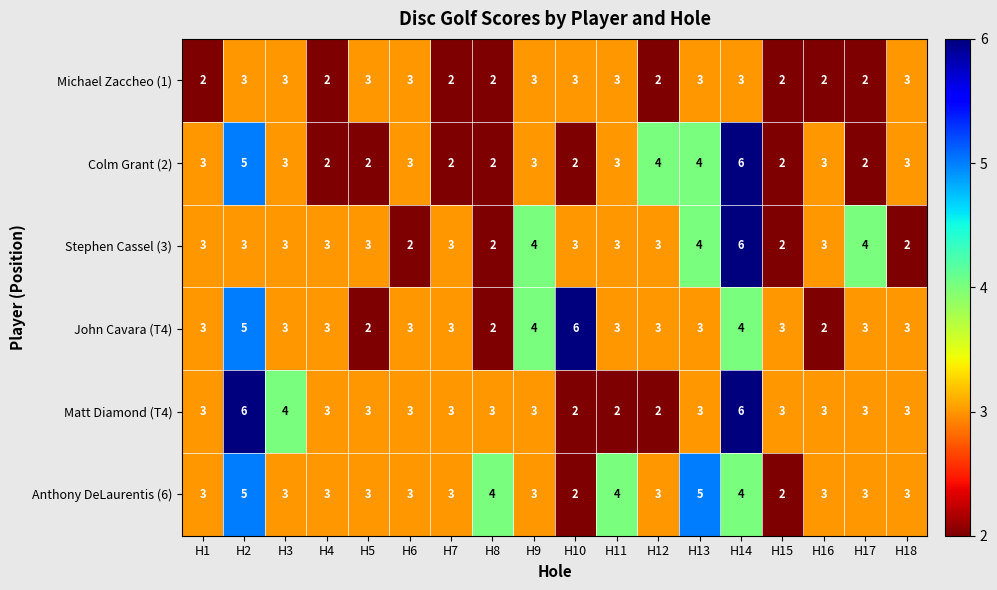

Is it true that Matt Diamond (T4) equals 3 at H13?

True